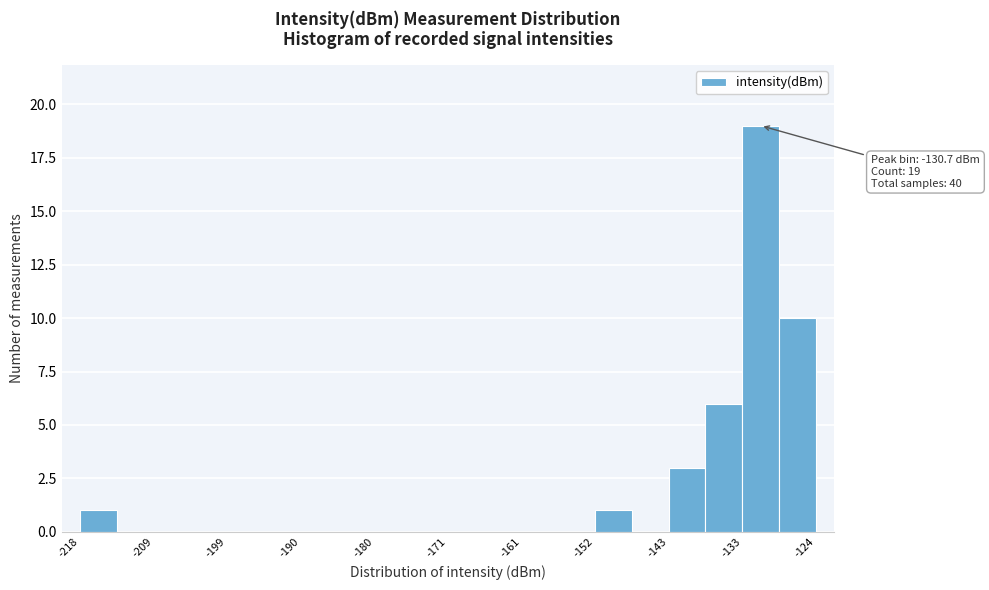

Which range on the x-axis has the tallest bar?

-133 to -128